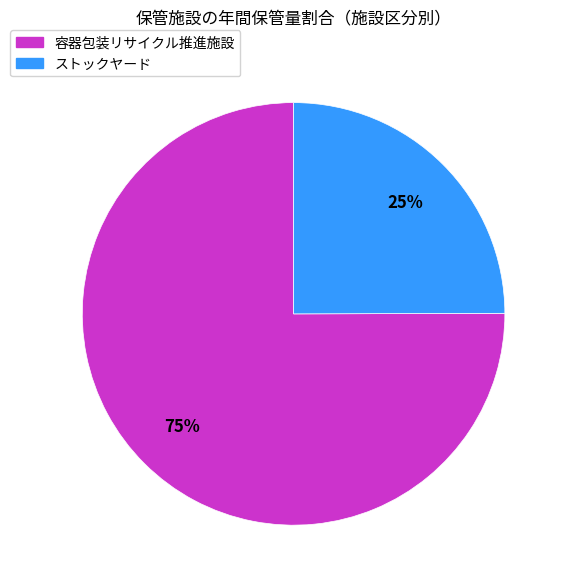

To the nearest percent, what is the average slice percentage?

50%